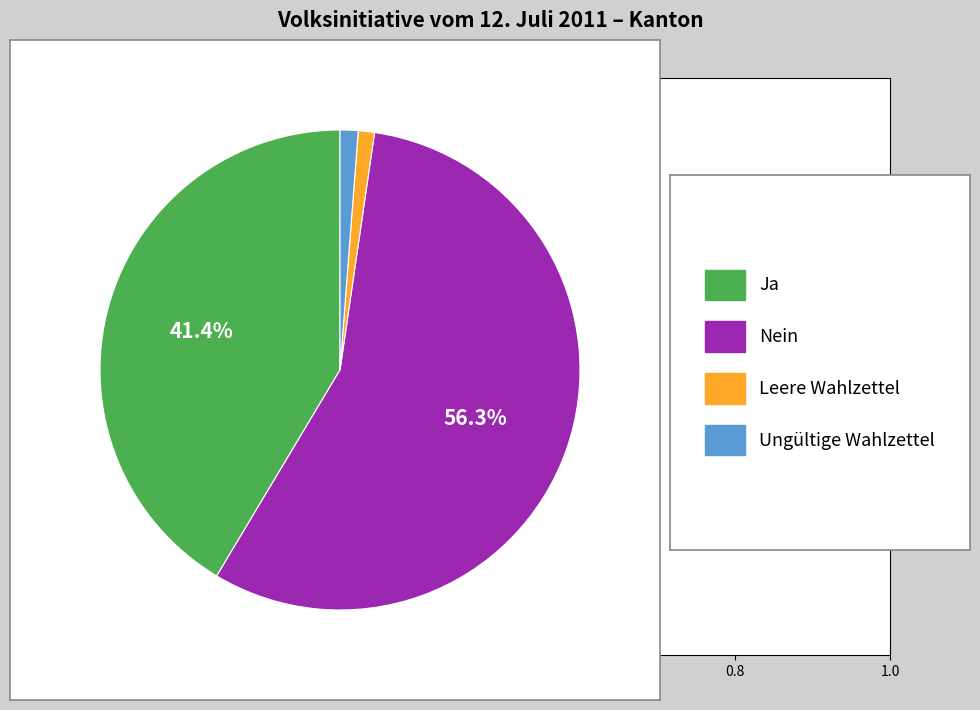

Is there a majority slice in this chart?

Yes